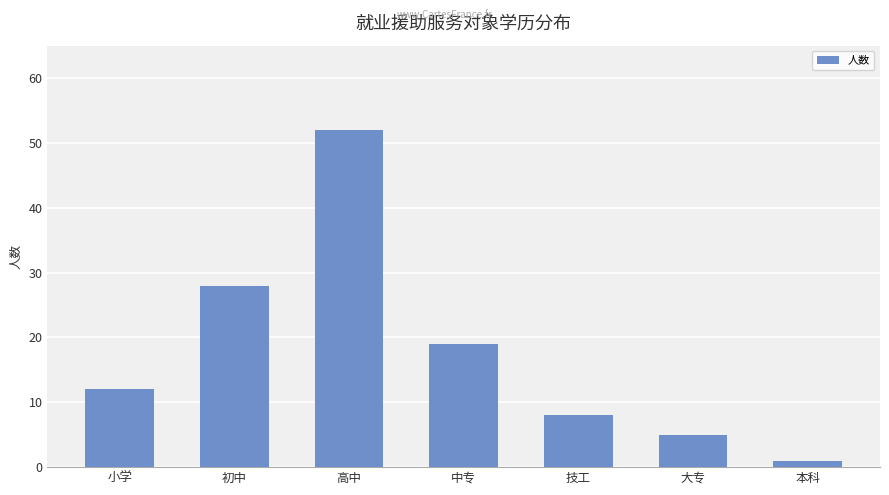

Which label corresponds to the largest value in the chart?

高中